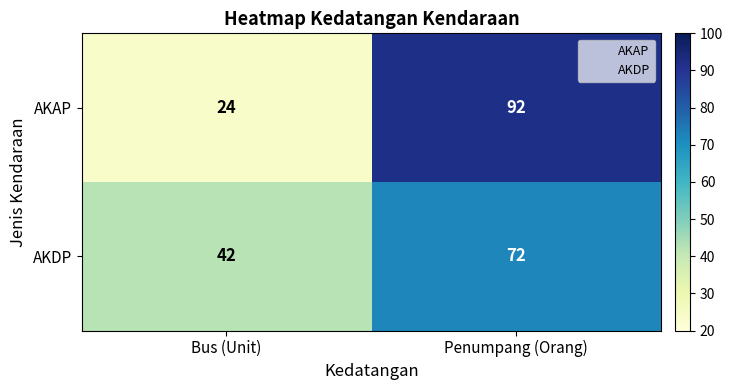

Reading left to right, extract all data points from this chart.

AKAP: 24	92
AKDP: 42	72